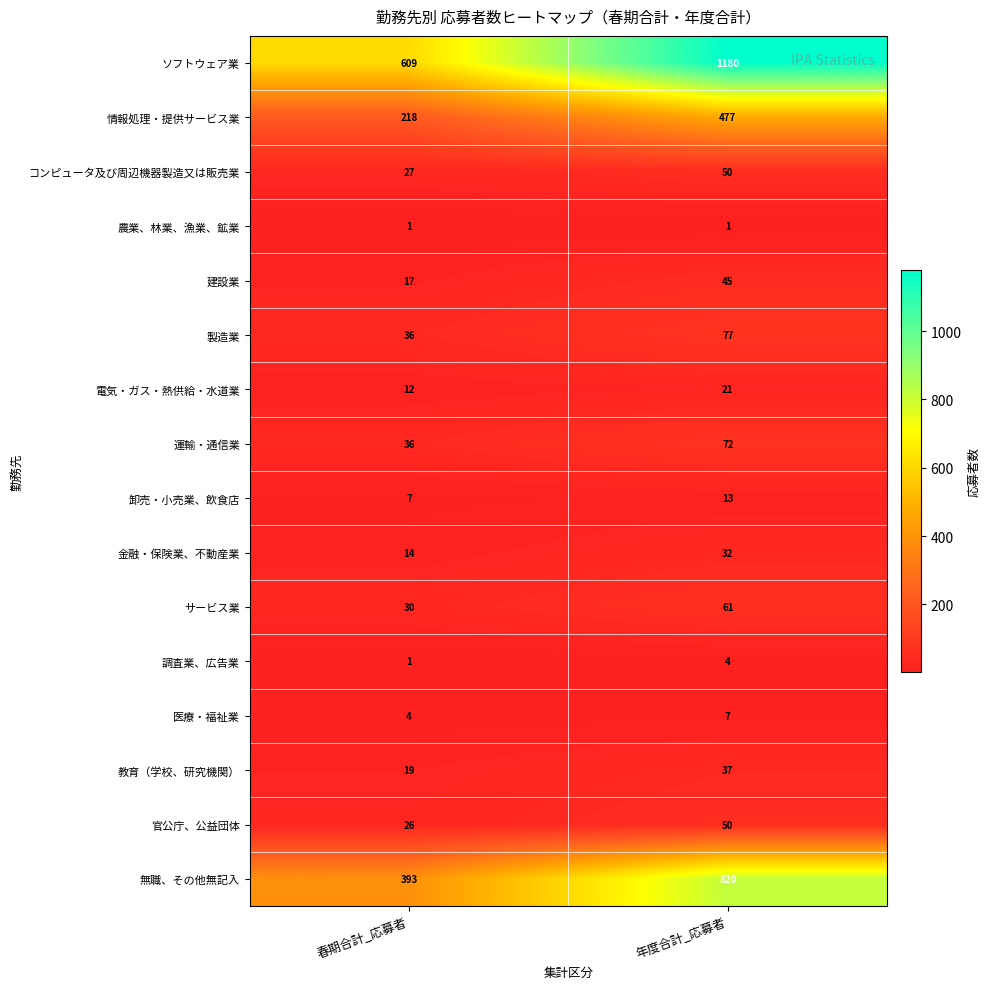

Which series has the widest spread of values?

ソフトウェア業